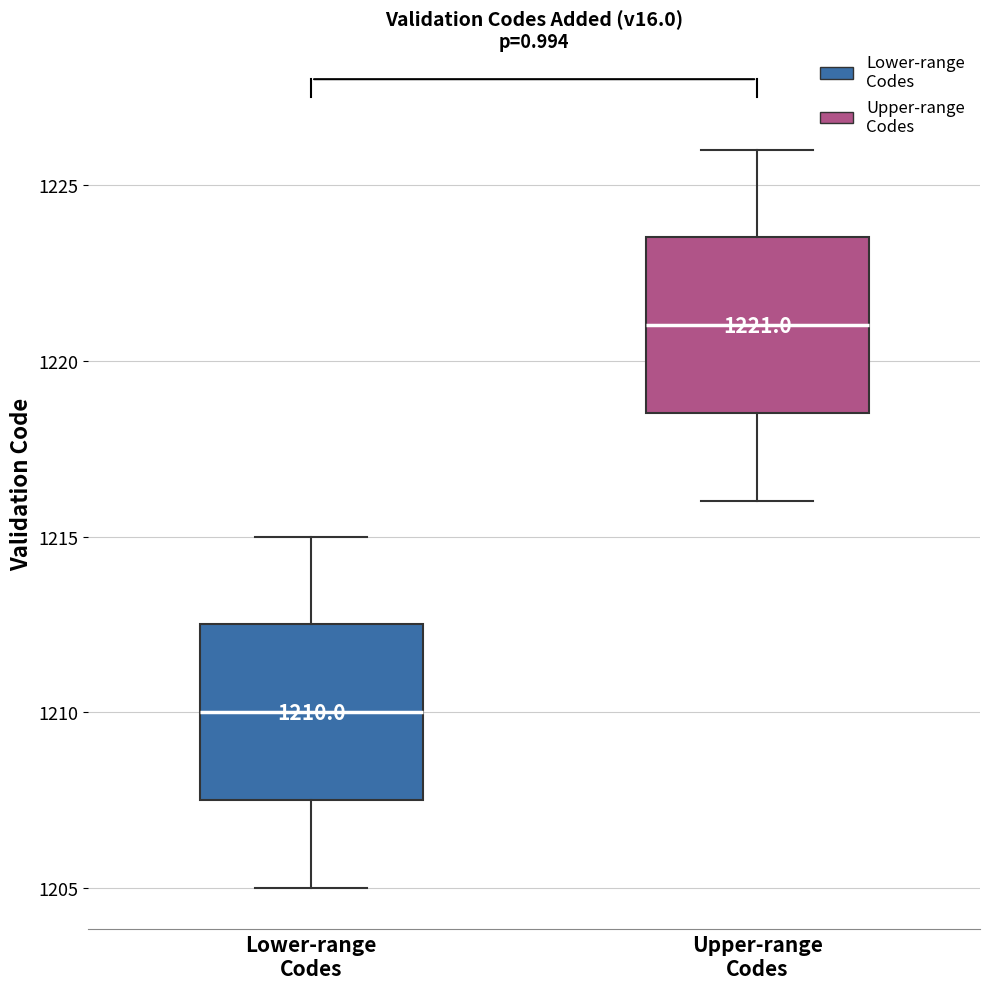

Which box has the lowest median line?

Lower-range Codes